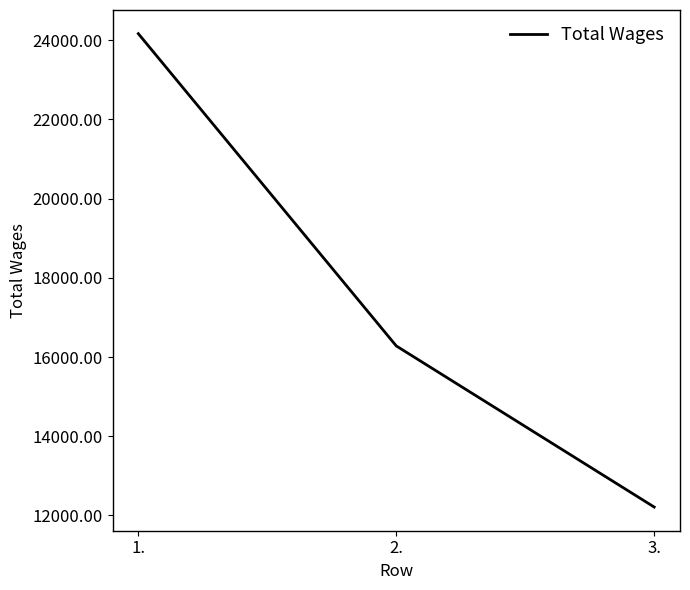

What is the approximate value at 2.?

16280